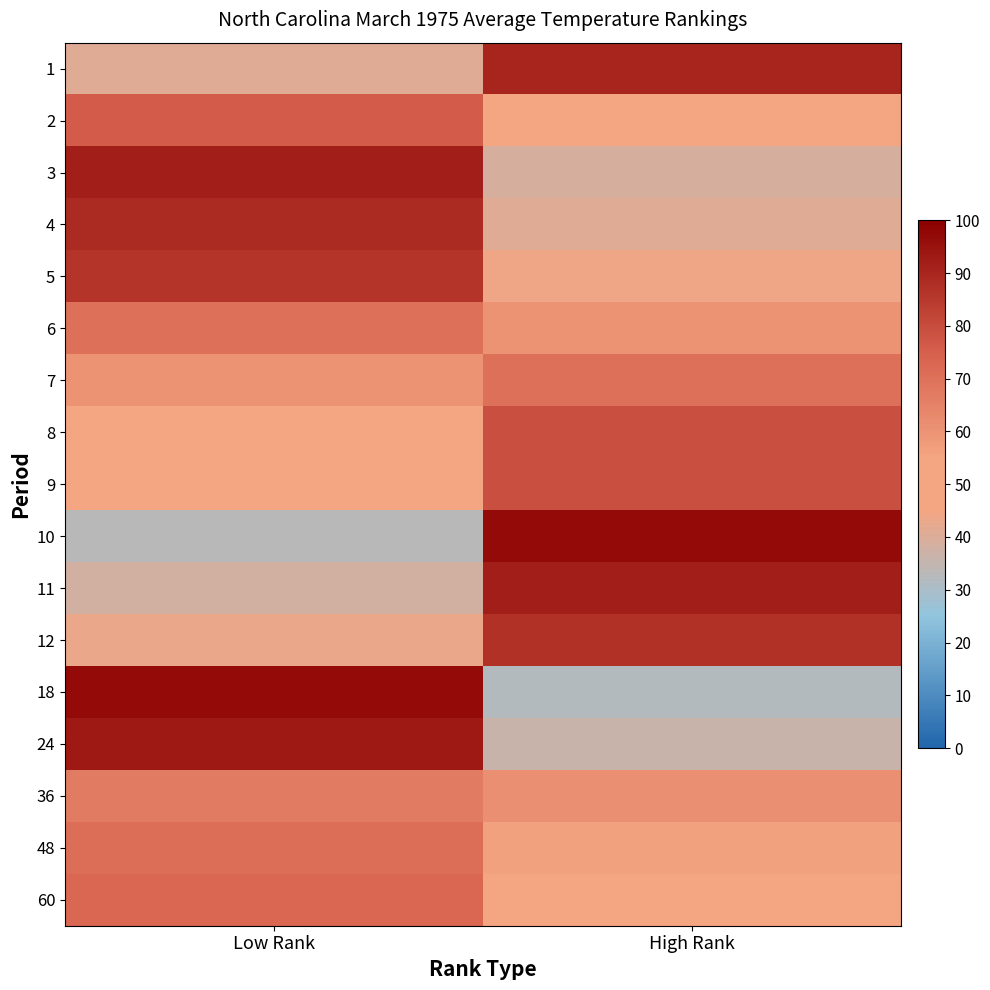

What is the total value across all series at Low Rank?

1131